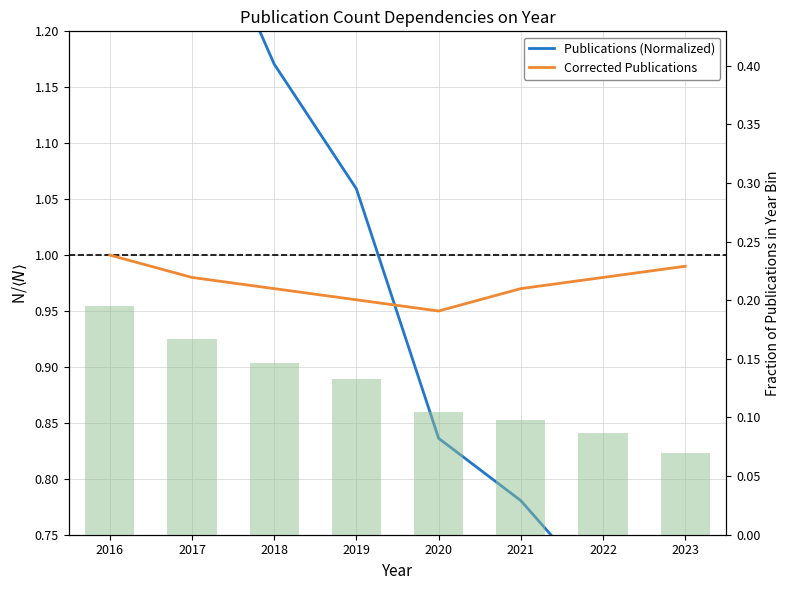

What is the average value of the Publications (Normalized) series?

1.0